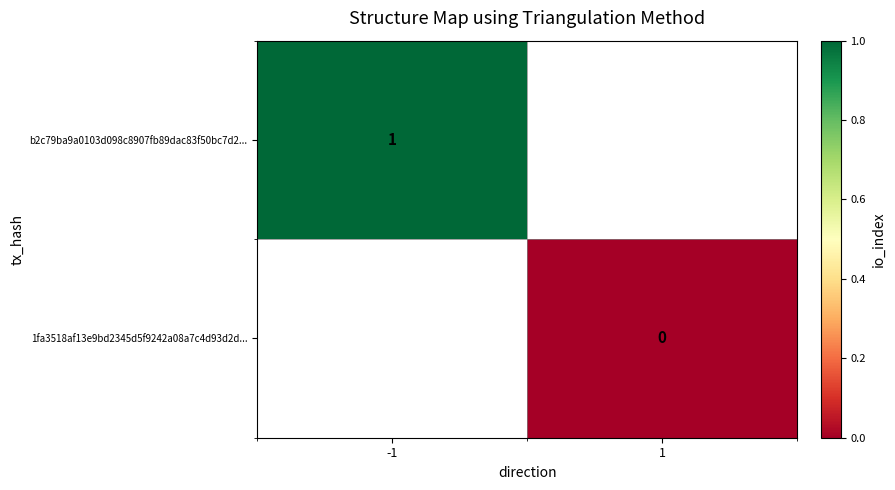

True or false: b2c79ba9a0103d098c8907fb89dac83f50bc7d2... has a value of 1 at -1.

True